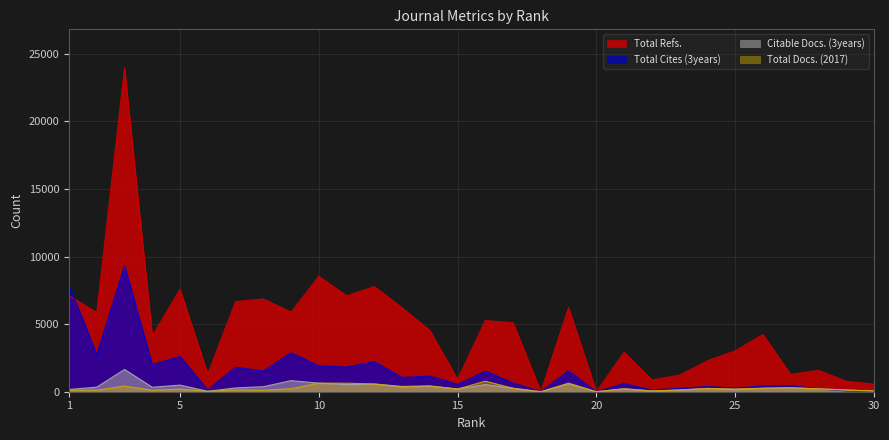

Reading left to right, list all the values displayed in this chart.

Total Docs. (2017): 1=109	2=115	3=419	4=108	5=197	6=33	7=129	8=113	9=221	10=634	11=632	12=573	13=392	14=436	15=200	16=779	17=259	18=0	19=638	20=0	21=218	22=56	23=127	24=247	25=200	26=262	27=293	28=218	29=126	30=59
Total Refs.: 1=7108	2=5851	3=23929	4=4124	5=7576	6=1301	7=6664	8=6858	9=5889	10=8534	11=7092	12=7778	13=6208	14=4535	15=917	16=5264	17=5099	18=0	19=6222	20=0	21=2928	22=878	23=1225	24=2294	25=3020	26=4230	27=1280	28=1582	29=778	30=556
Total Cites (3years): 1=7847	2=2740	3=9317	4=2009	5=2603	6=128	7=1820	8=1529	9=2880	10=1917	11=1824	12=2226	13=1053	14=1158	15=538	16=1518	17=654	18=0	19=1536	20=0	21=596	22=136	23=240	24=386	25=264	26=429	27=449	28=216	29=59	30=21
Citable Docs. (3years): 1=167	2=340	3=1647	4=331	5=490	6=31	7=282	8=373	9=822	10=634	11=525	12=567	13=358	14=405	15=200	16=529	17=248	18=0	19=583	20=0	21=216	22=53	23=126	24=240	25=172	26=246	27=291	28=211	29=120	30=48